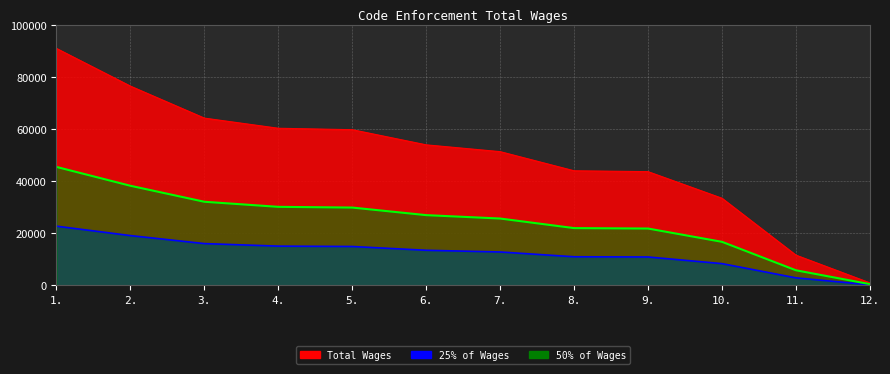

What is the value of the 2nd point from the left?

76436